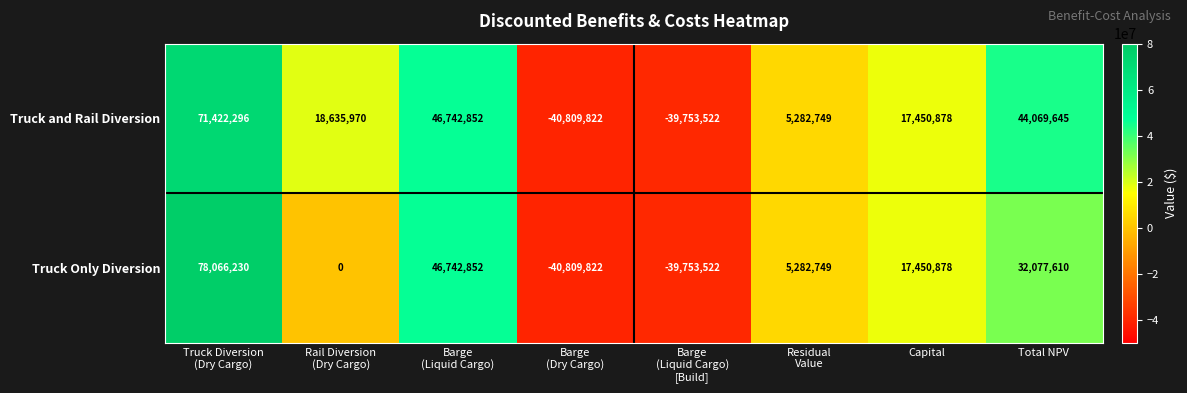

What is the highest value of the Truck Only Diversion series?

78066230